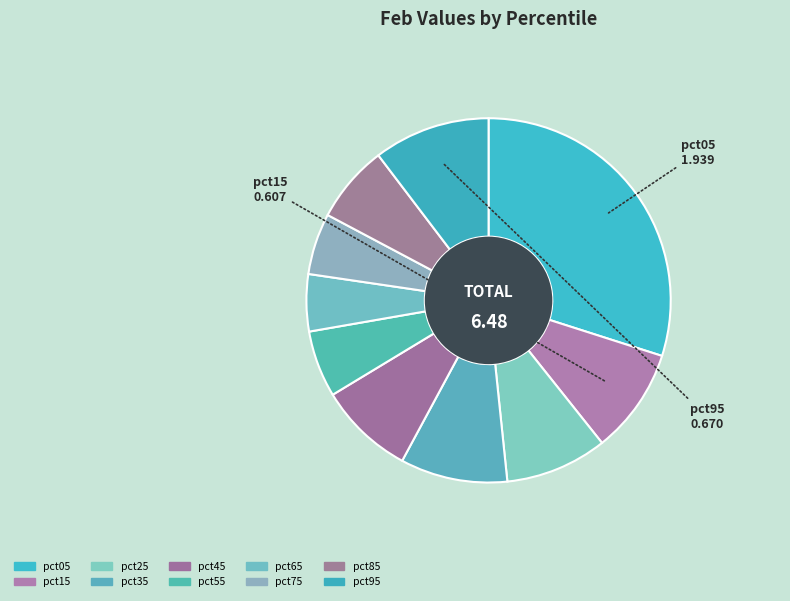

To the nearest percent, what is the average slice percentage?

10%